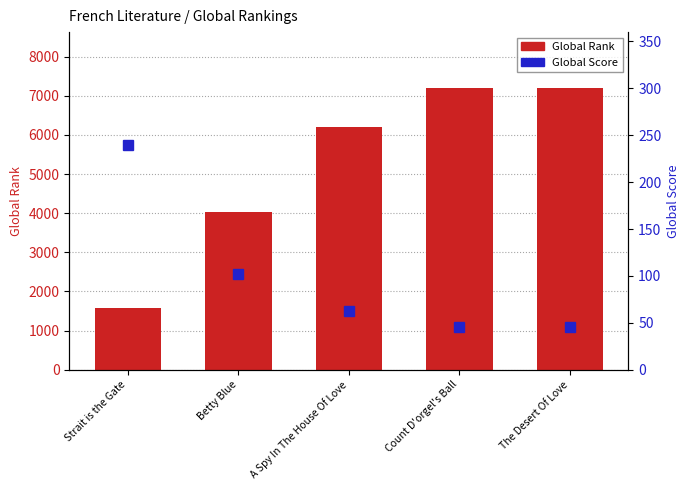

Is it true that Global Score equals 75 at The Desert Of Love?

False